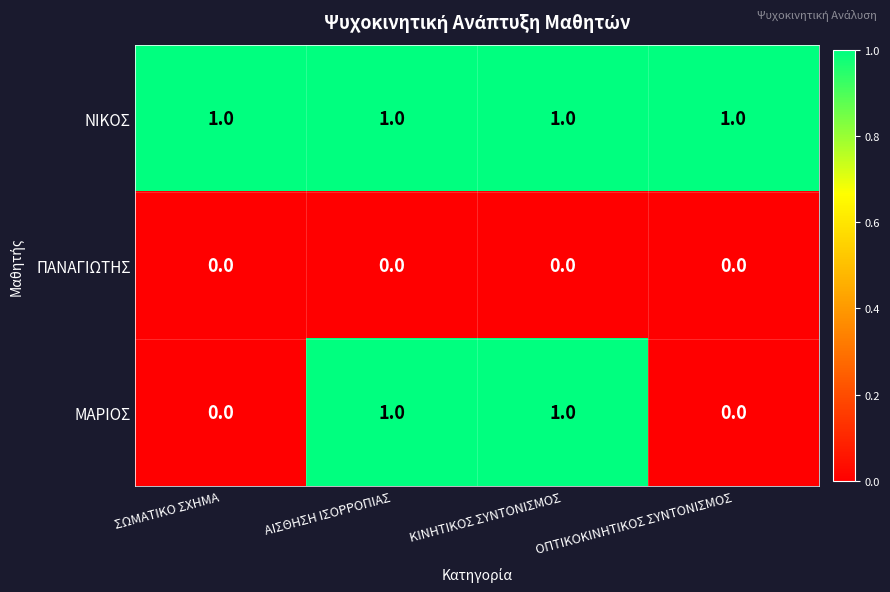

The ΜΑΡΙΟΣ series shows 1 at ΣΩΜΑΤΙΚΟ ΣΧΗΜΑ. True or false?

False